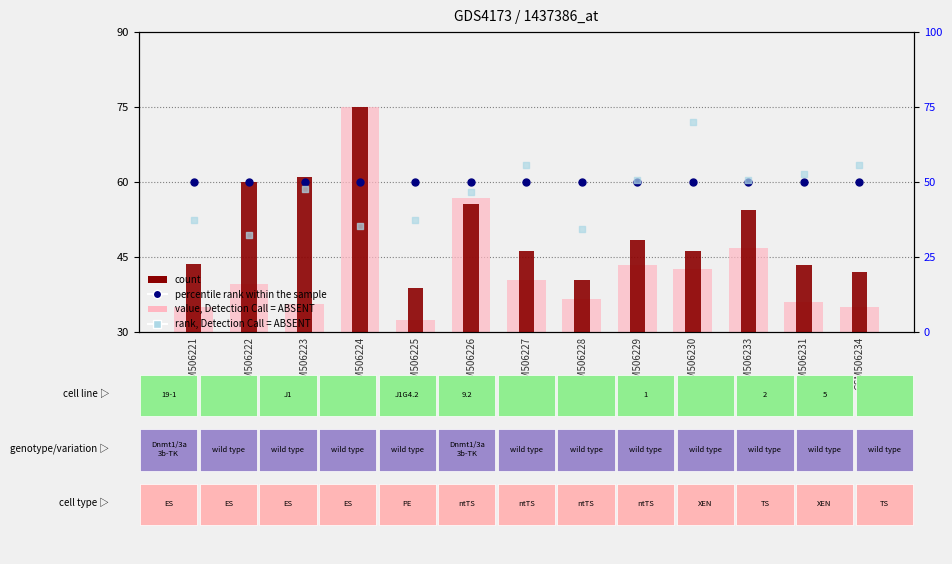

Which series reaches the minimum Y coordinate?

rank, Detection Call = ABSENT